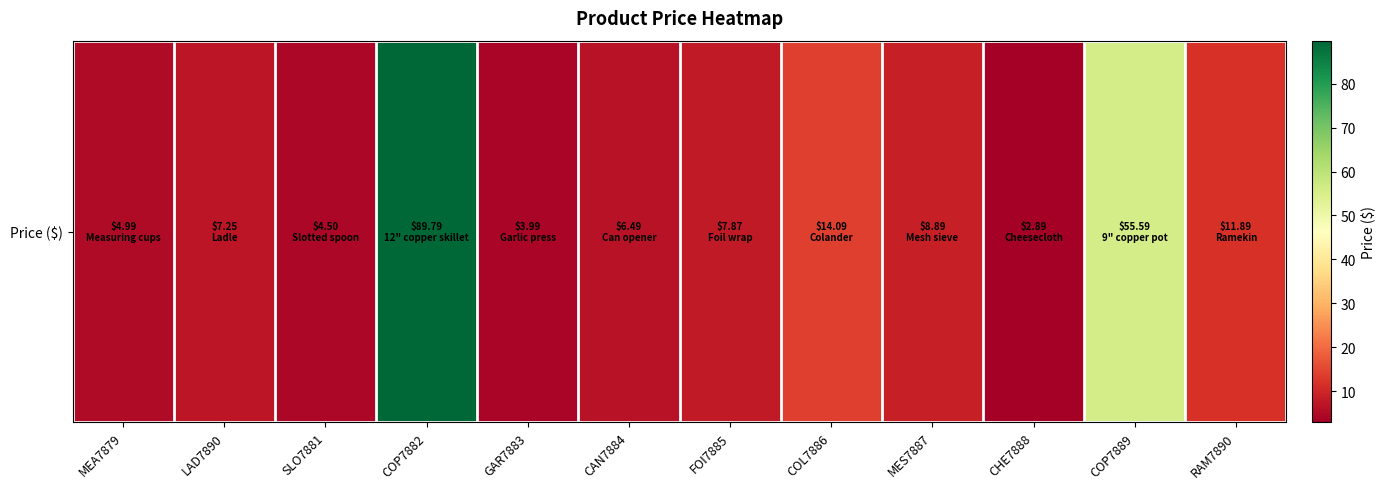

Rank the categories by value from highest to lowest.

COP7882, COP7889, COL7886, RAM7890, MES7887, FOI7885, LAD7890, CAN7884, MEA7879, SLO7881, GAR7883, CHE7888